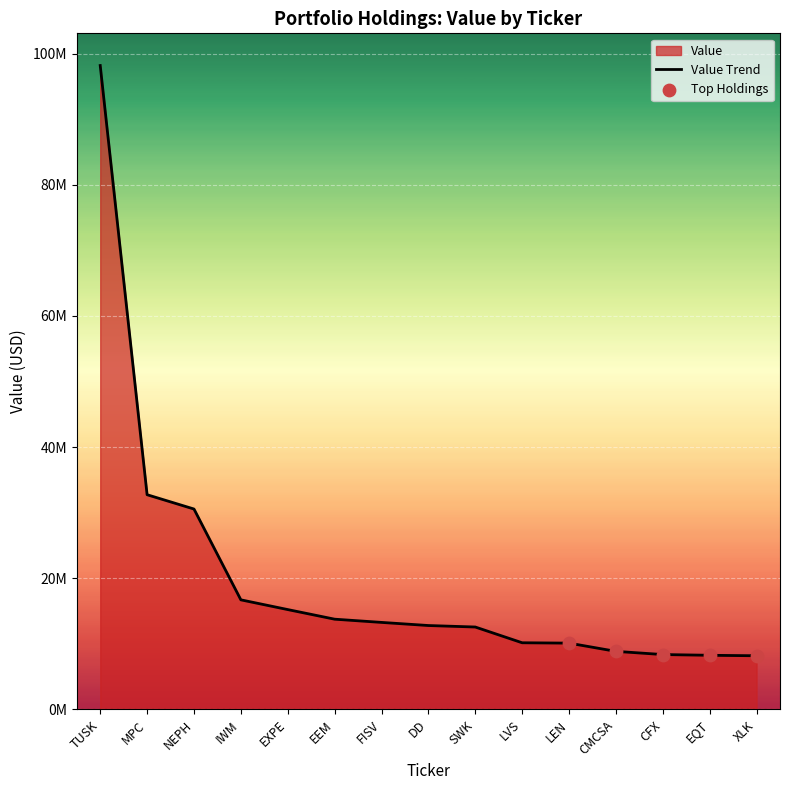

Approximately how many times larger is the value at TUSK compared to EEM?

7.1